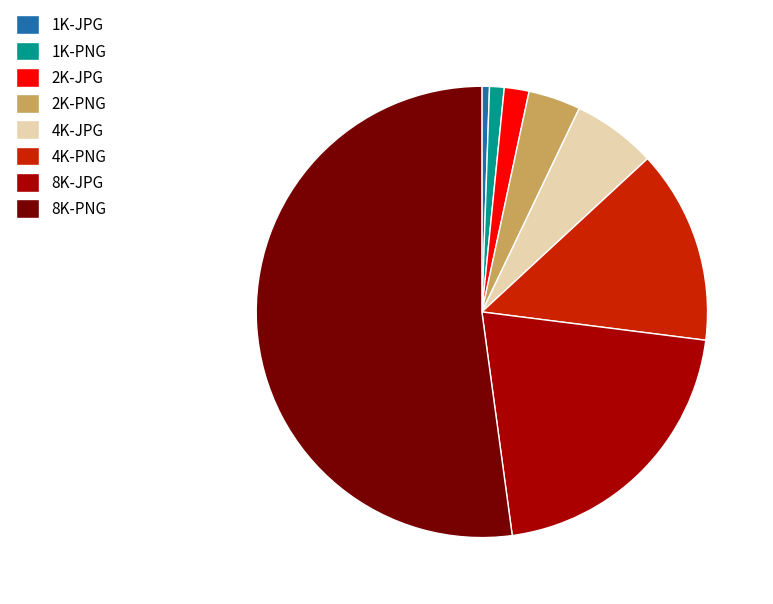

True or false: 2K-PNG accounts for 4% of the total.

True